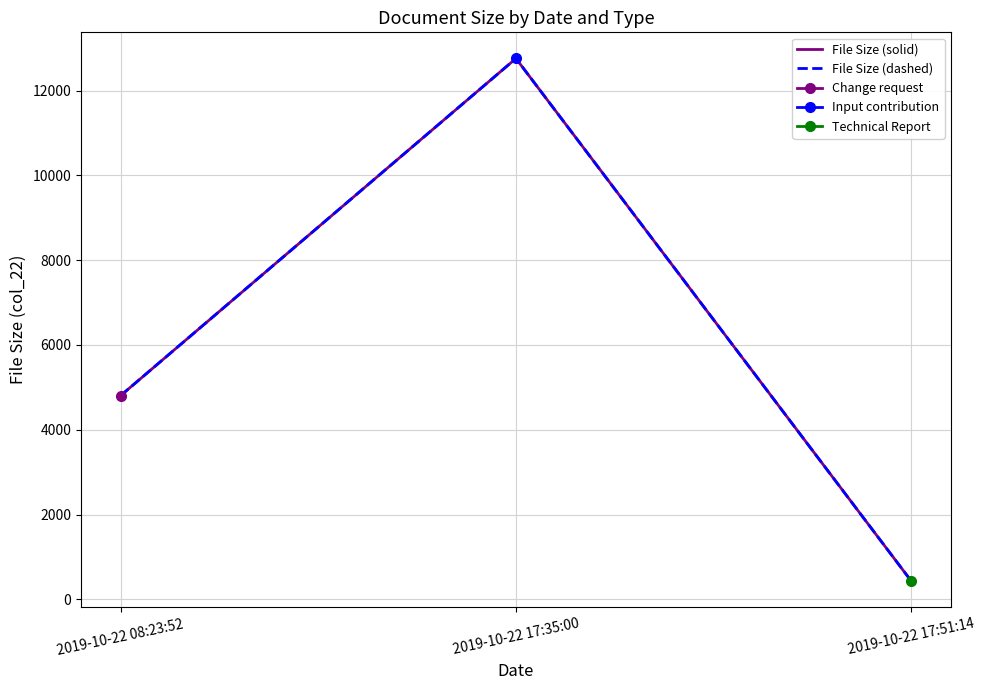

Which series has the largest range (max minus min)?

File Size (solid)